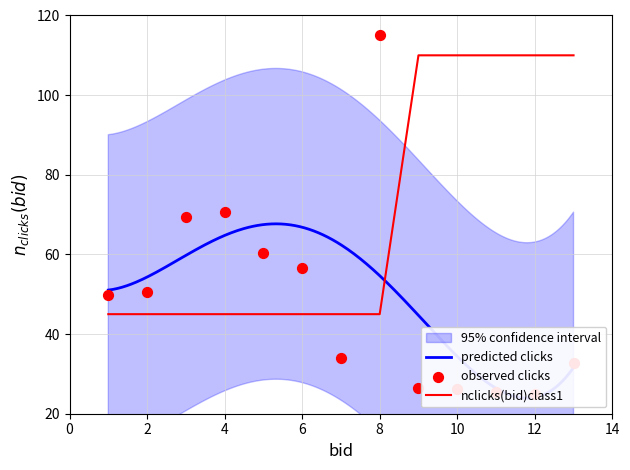

What is the lowest value of the nclicks(bid)class1 series?

45